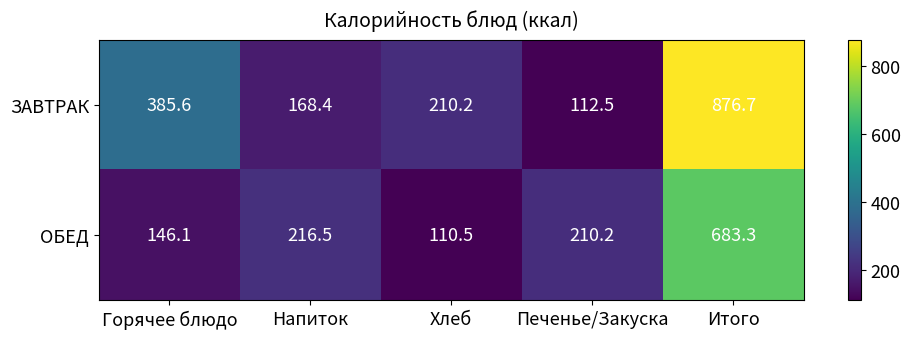

What is the difference between the maximum and minimum values in the ОБЕД series?

572.8